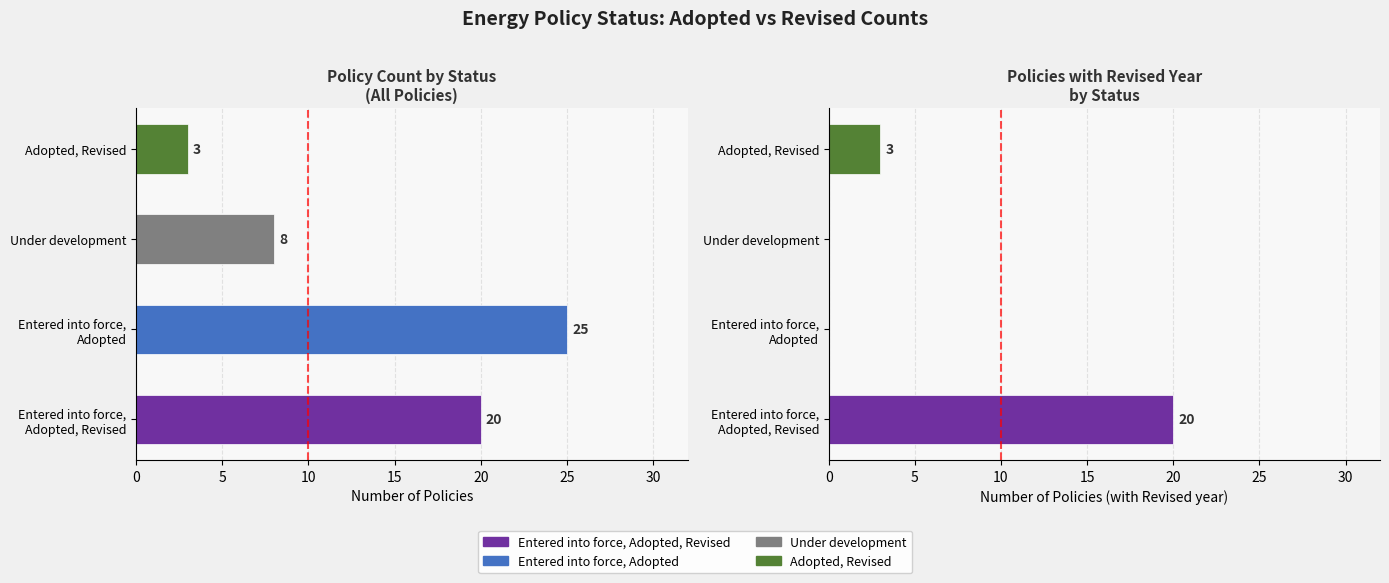

Reading left to right, what are all the values shown in this chart?

Count (Adopted): 20	25	8	3
Count (Revised): 20	0	0	3